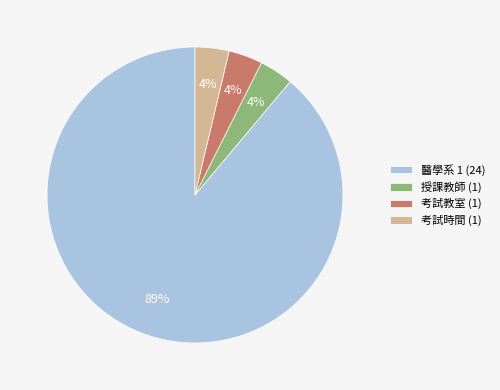

Count the number of slices in the pie.

4